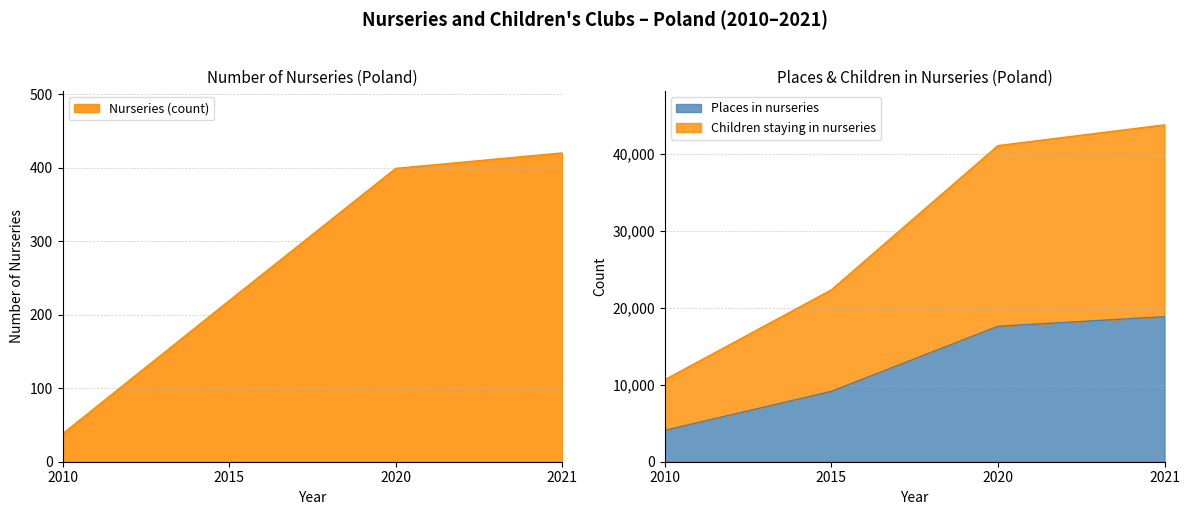

What is the value of the Children staying in nurseries point at the 2nd from the left?

22310